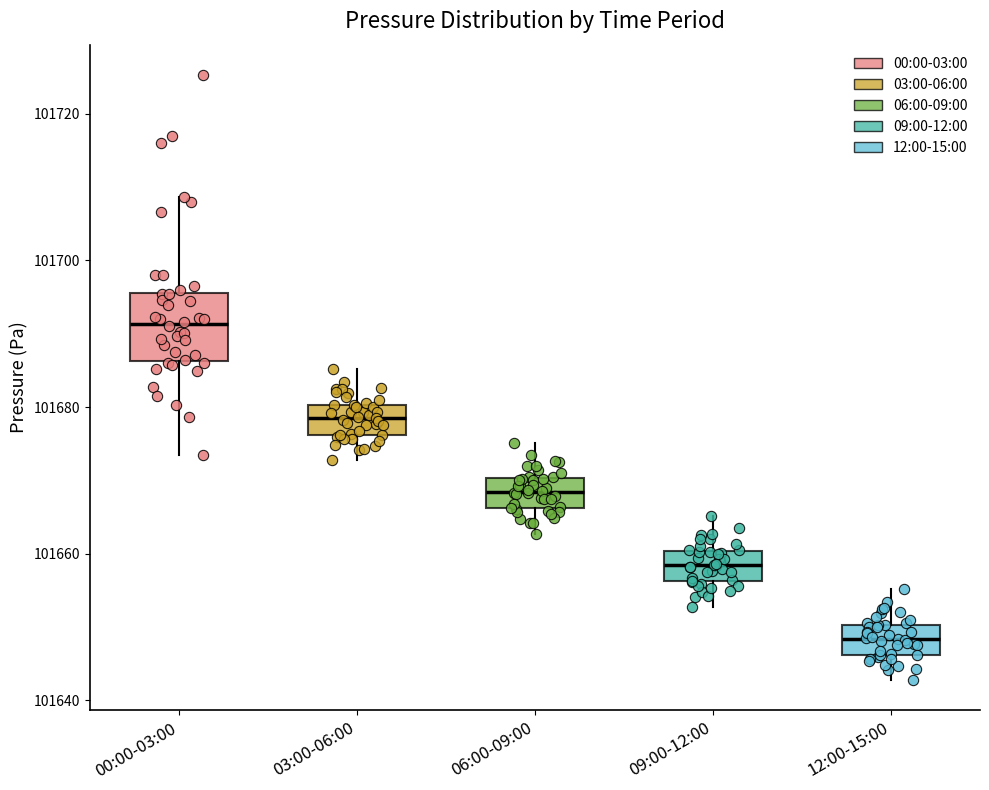

Where is the lower edge of the box for 06:00-09:00 on the y-axis? The values are not printed on the chart, so give them approximately, as read against the axis.

101666